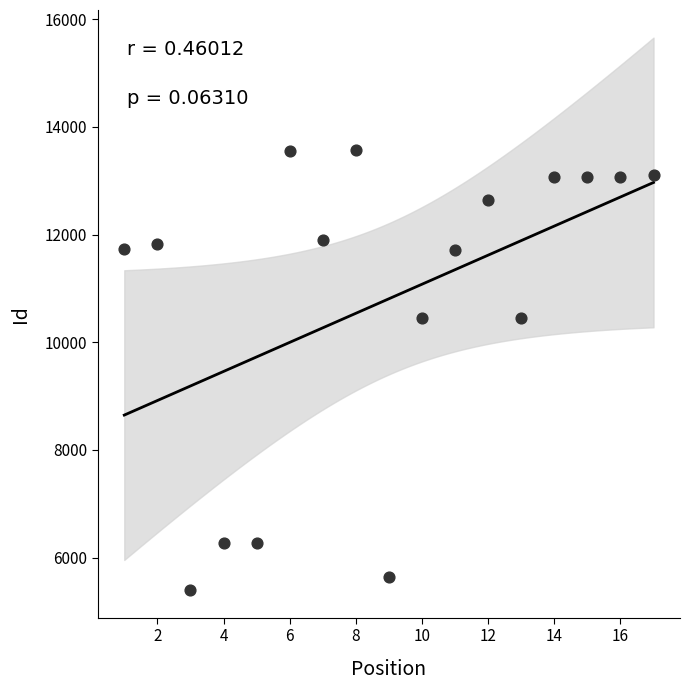

What is the range of X values (max minus min)?

16